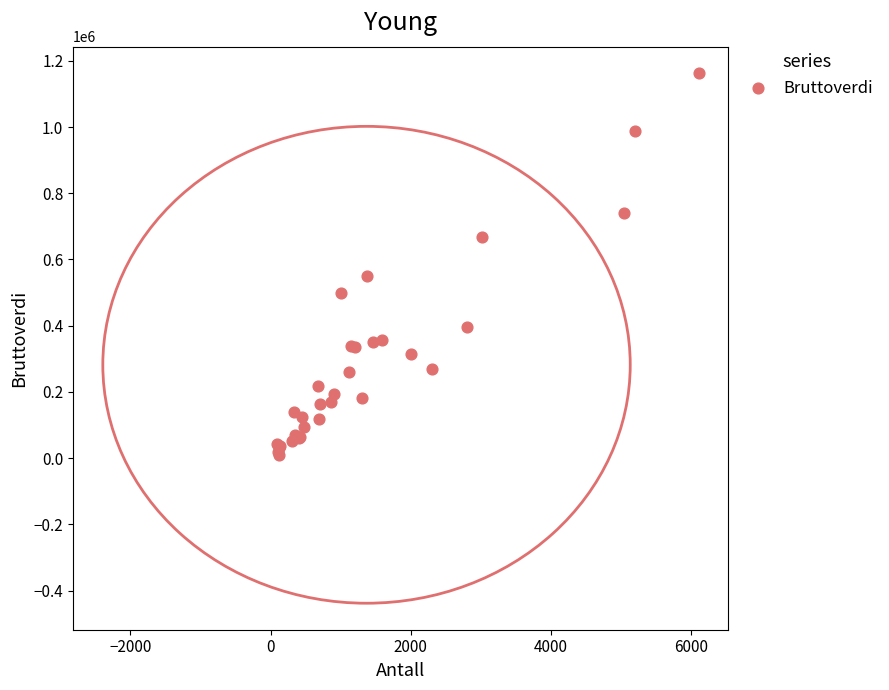

What Y value in the scatter plot is closest to 586565?

550500